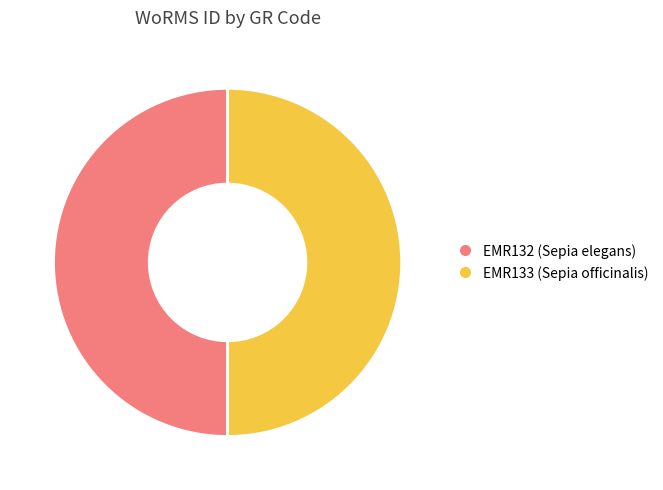

The EMR132 (Sepia elegans) slice represents 57% of the pie. True or false?

False